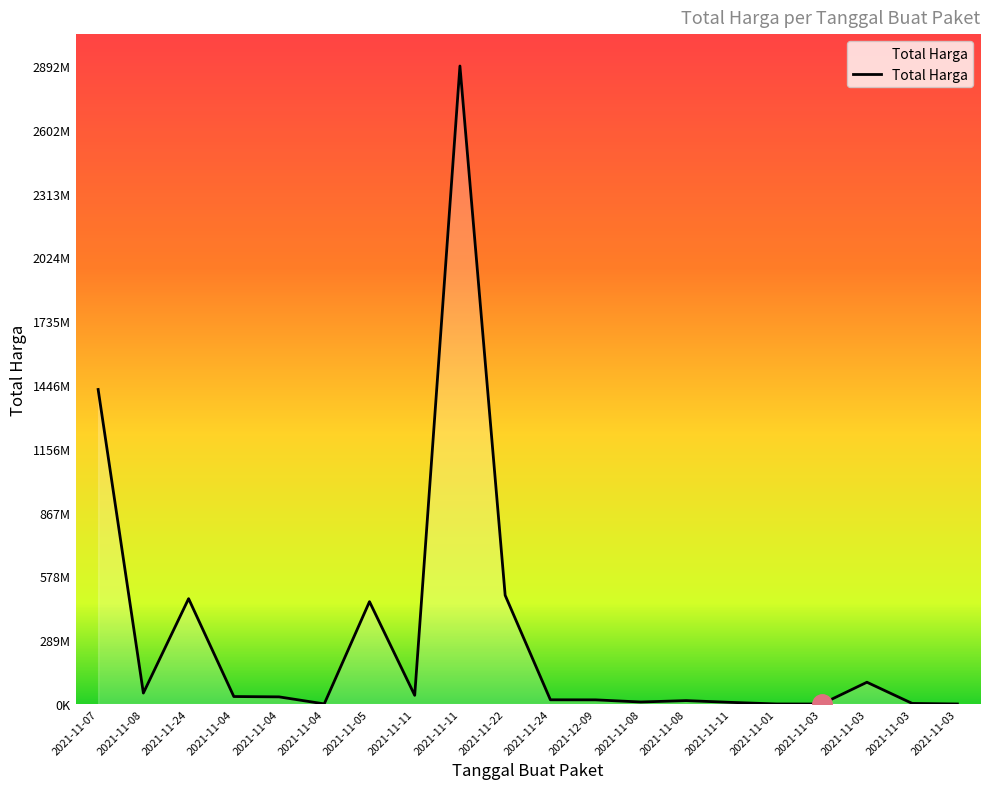

True or false: the data shows 15513960 at 2021-11-08.

True